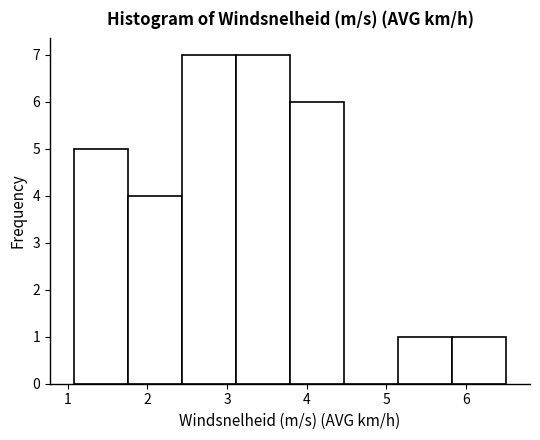

Reading left to right, transcribe this chart: for each bar, give the range it covers on the x-axis and its height. Neither the bar edges nor the heights are printed on the chart, so give them approximately, as read against the axes.

1.1 to 1.8: 5
1.8 to 2.4: 4
2.4 to 3.1: 7
3.1 to 3.8: 7
3.8 to 4.5: 6
4.5 to 5.1: 0
5.1 to 5.8: 1
5.8 to 6.5: 1